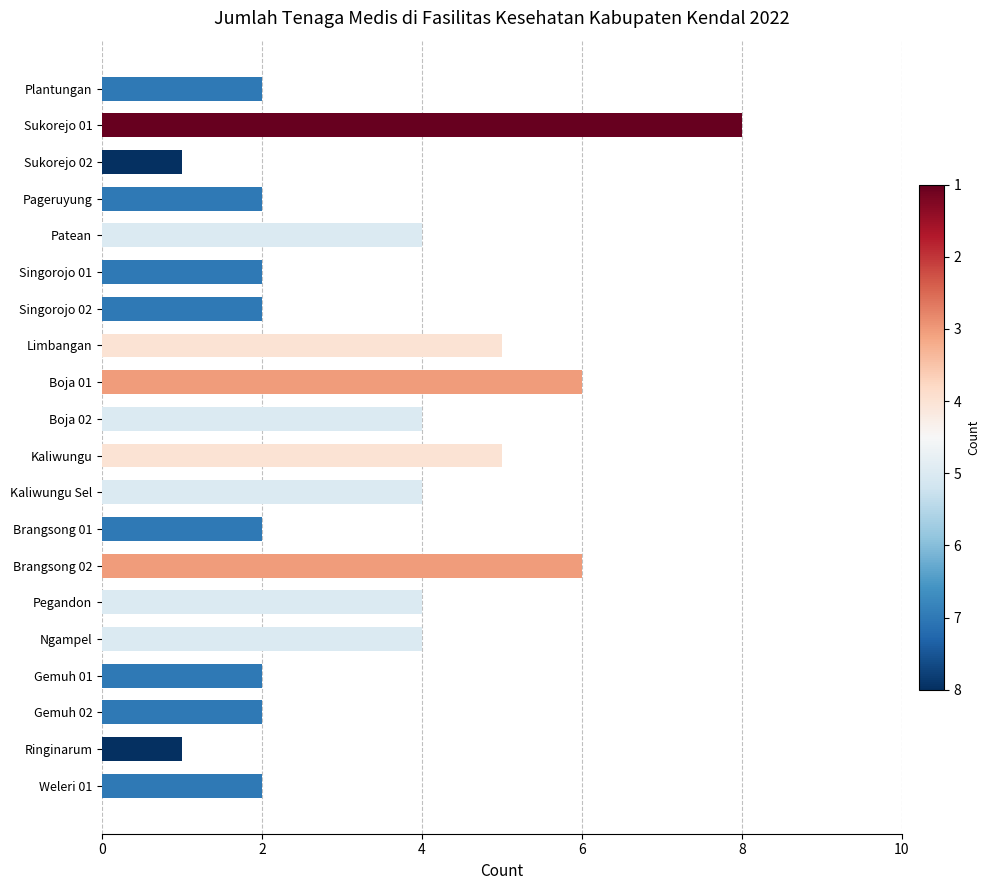

What is the smallest value displayed?

1